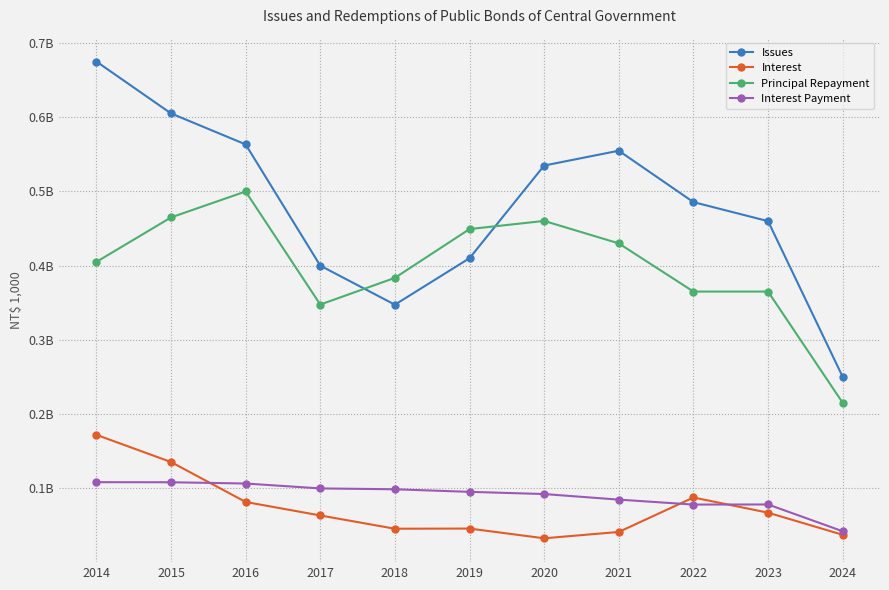

Which series has the largest range (max minus min)?

Issues